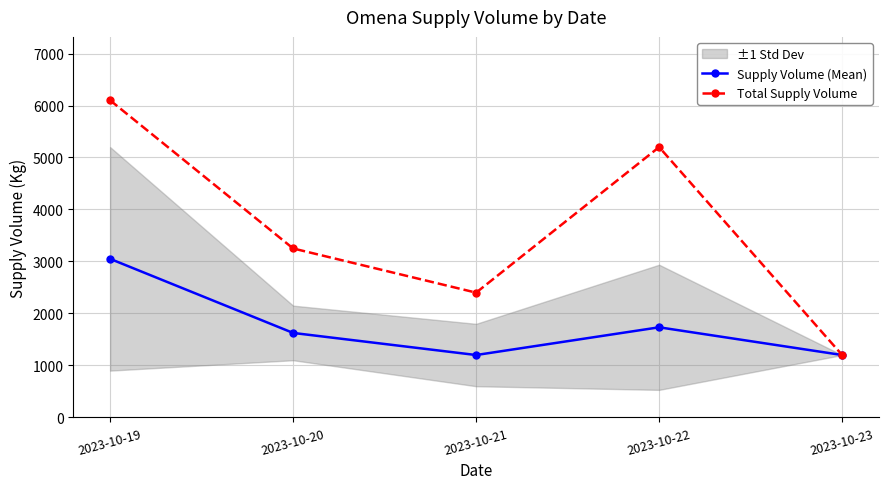

Is it true that Total Supply Volume equals 1200.0 at 2023-10-23?

True